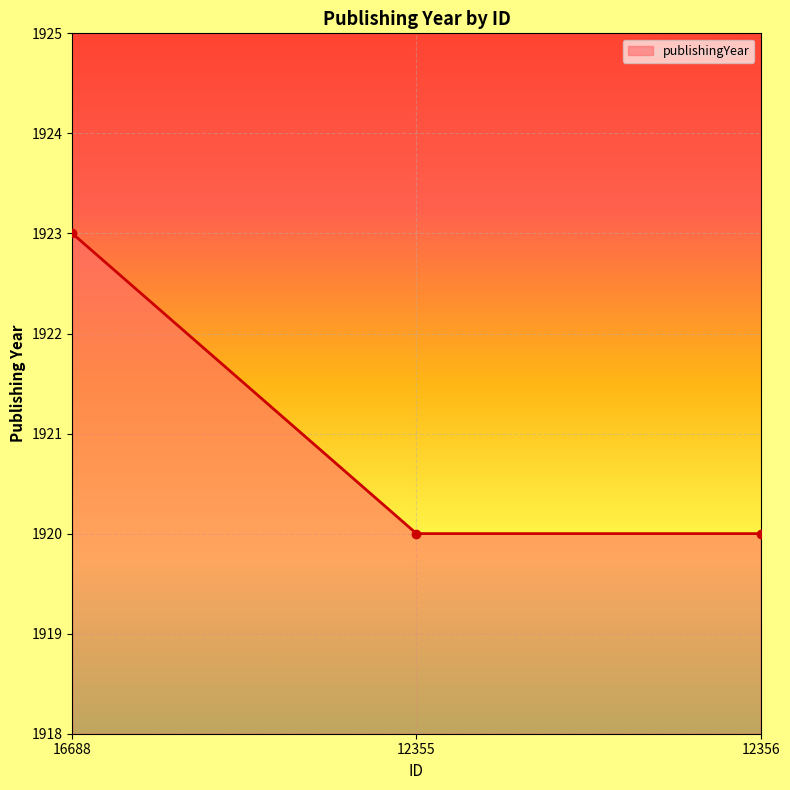

At which category does the chart reach its peak across all series?

16688